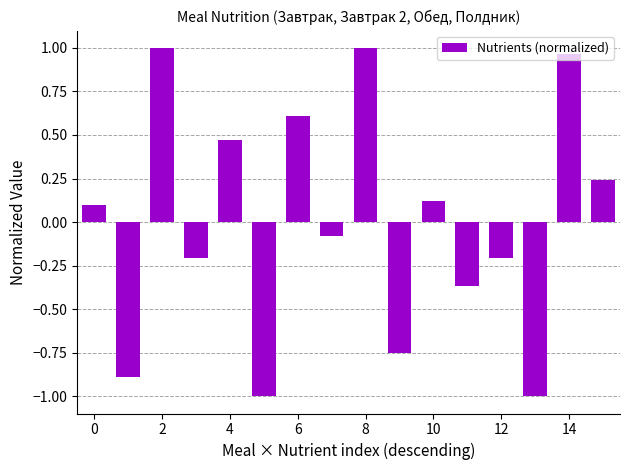

What is the difference between the maximum and minimum values?

2.0